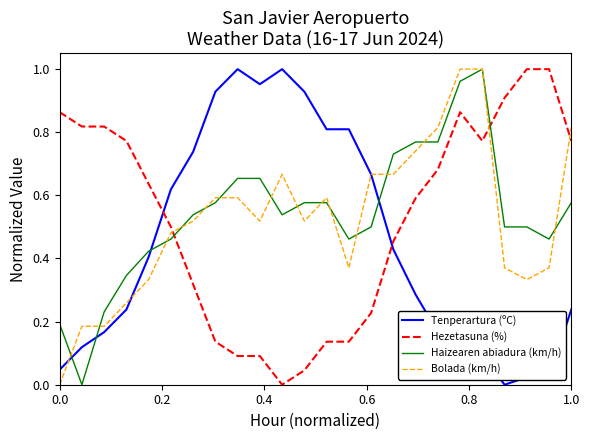

How many intersections are there between Hezetasuna (%) and Tenperartura (ºC)?

2